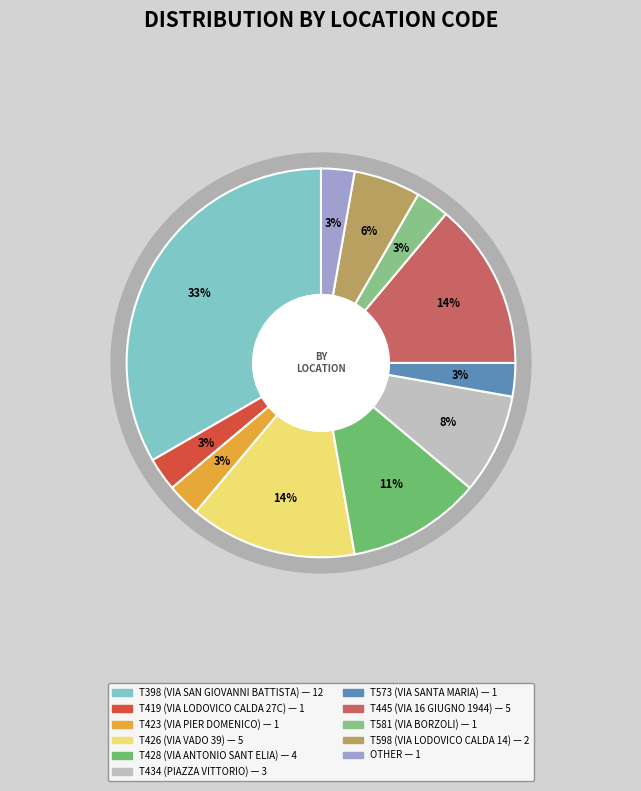

Count the number of slices in the pie.

11